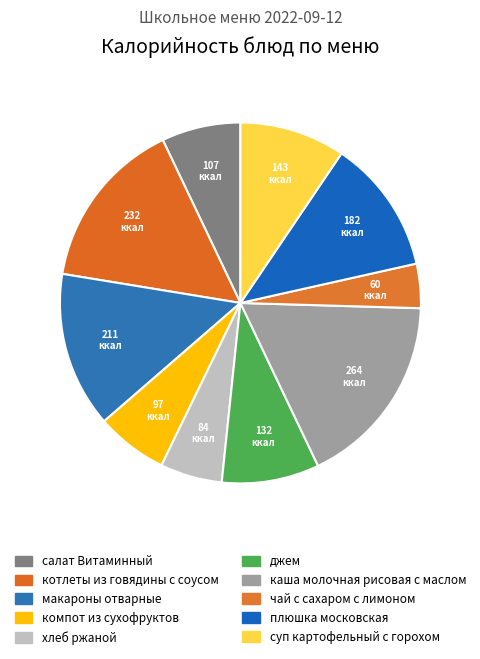

Approximately how many times larger is the value at джем compared to плюшка московская?

0.7